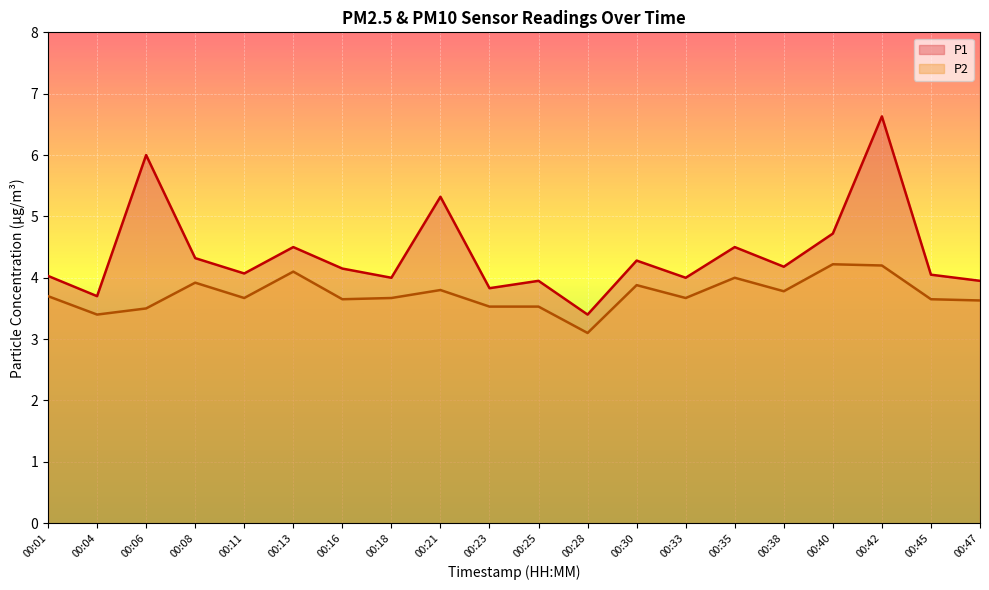

Which category has the highest value across all series?

00:42